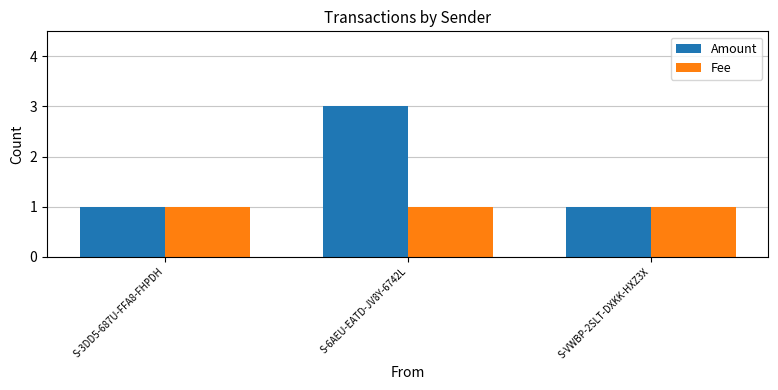

Are the bars grouped side by side (vs. stacked)?

Yes